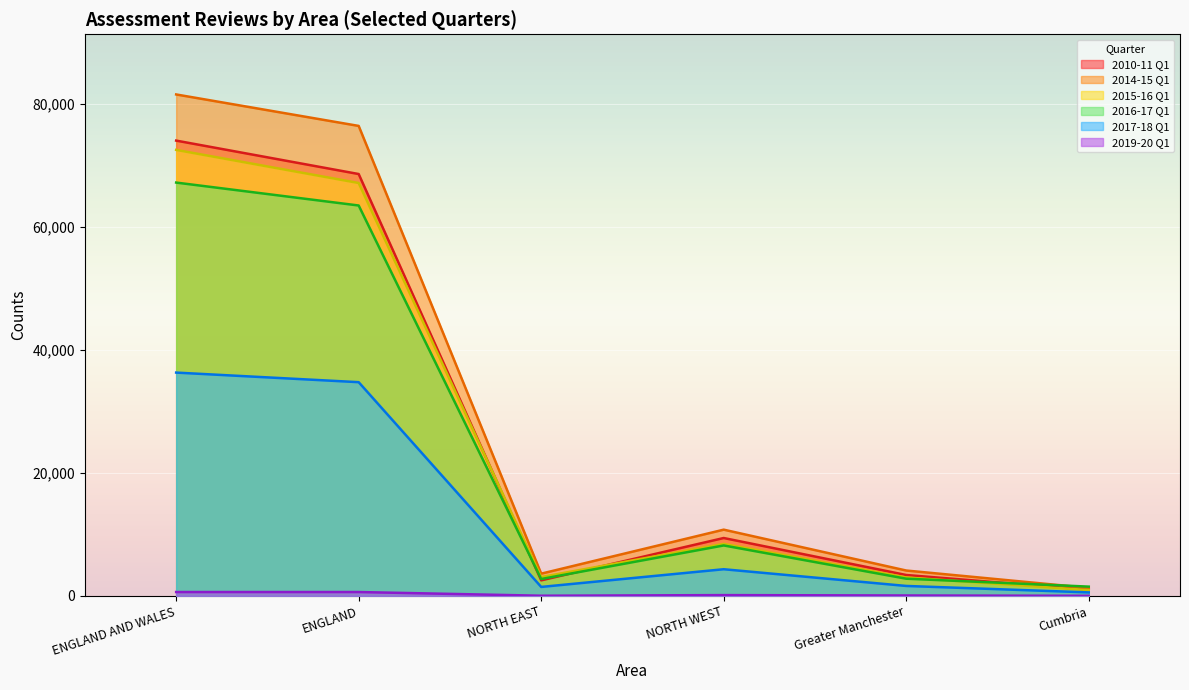

What is the average value of the 2019-20 Q1 series?

242